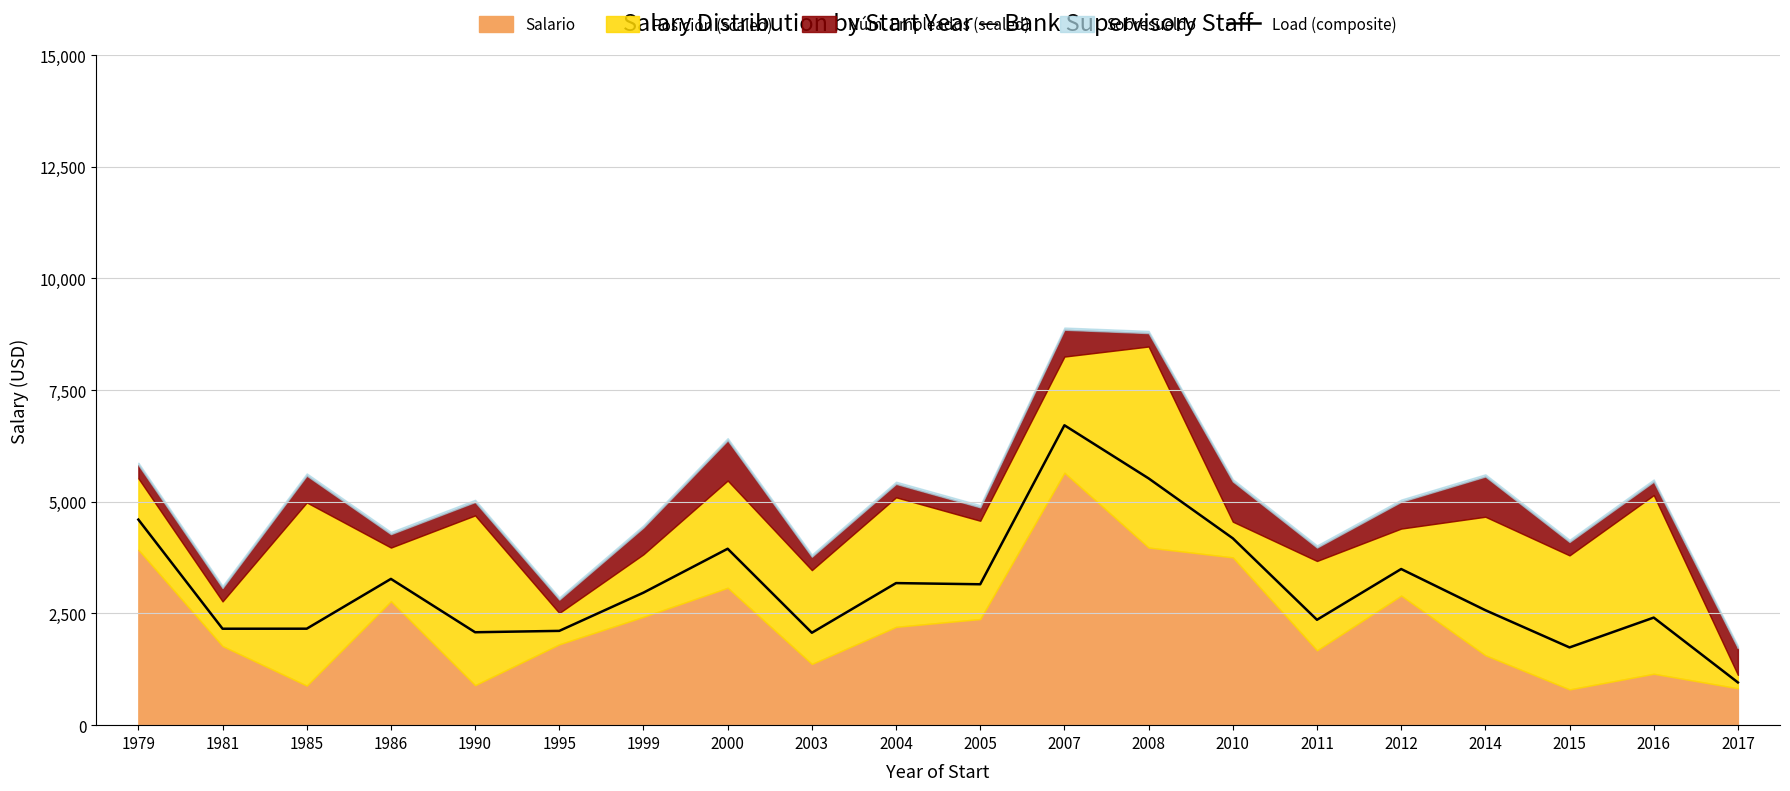

What is the maximum value shown in the chart?

6712.5